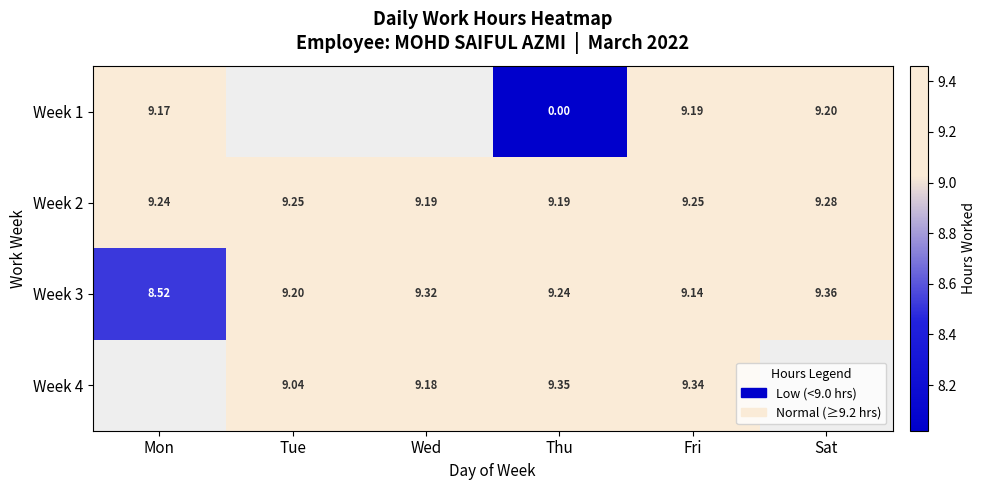

Is the value of Week 4 at Tue greater than the value of Week 1 at Sat?

No